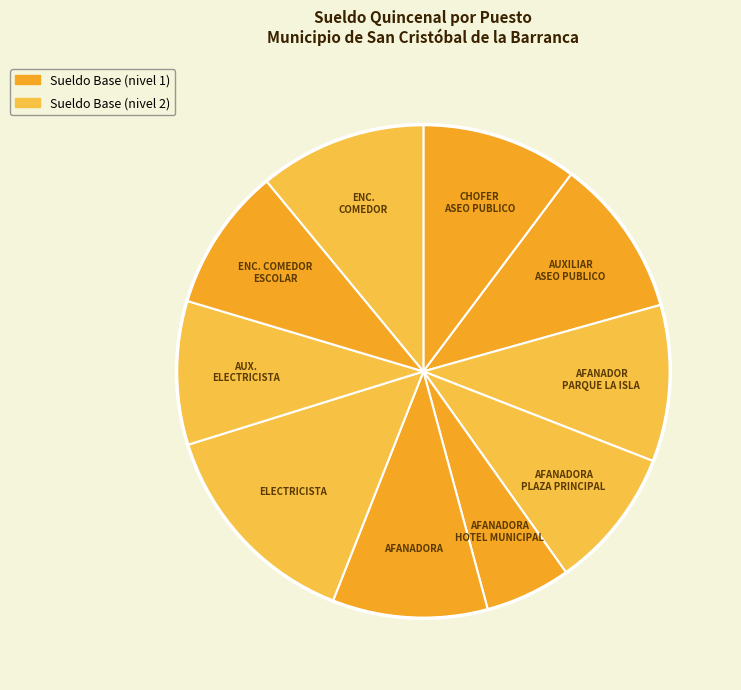

Which slice is the smallest?

AFANADORA HOTEL MUNICIPAL